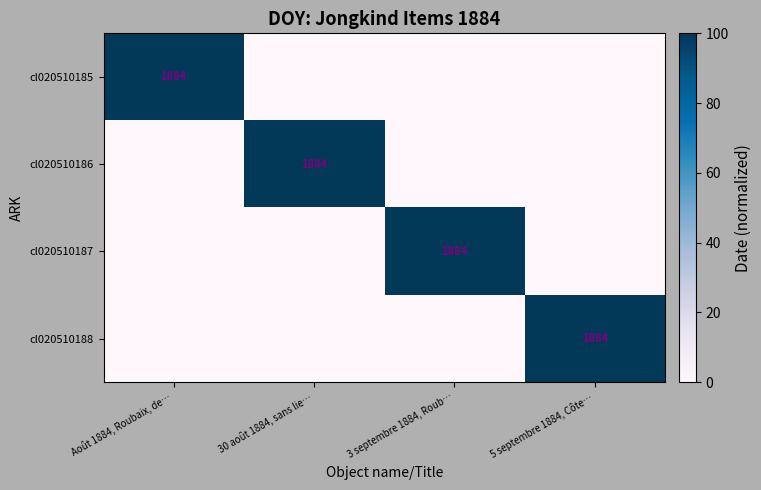

The value of cl020510188 at 5 septembre 1884, Côte… is 1884. True or false?

True